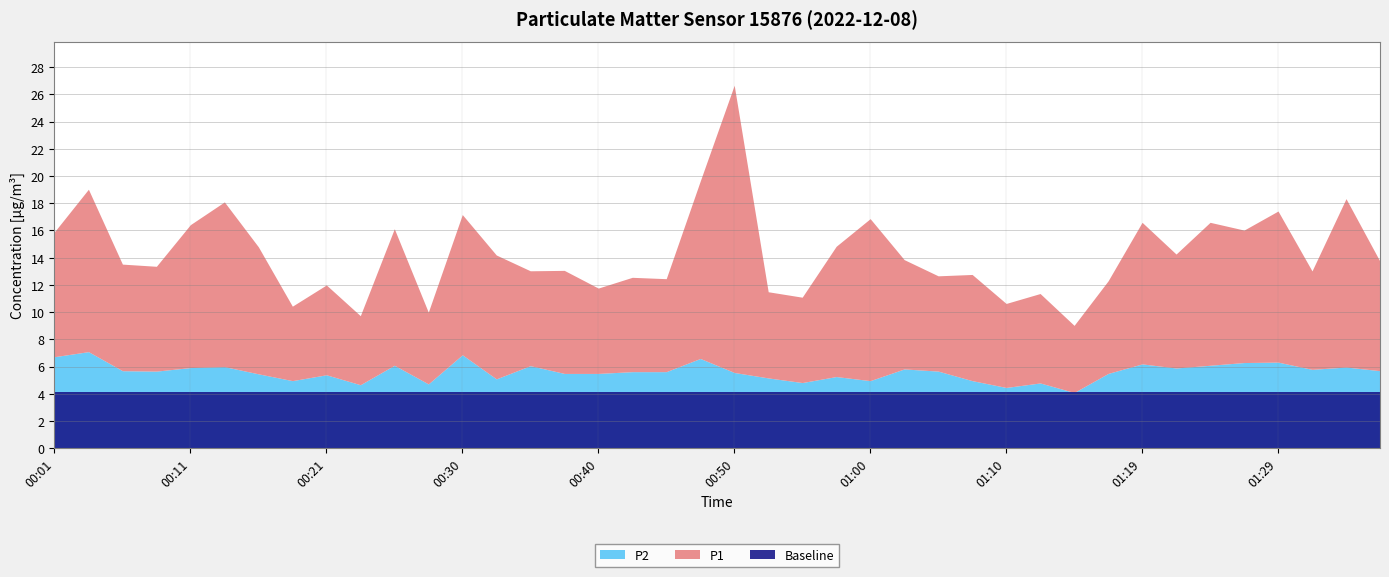

True or false: P2 and P1 cross at least once.

False